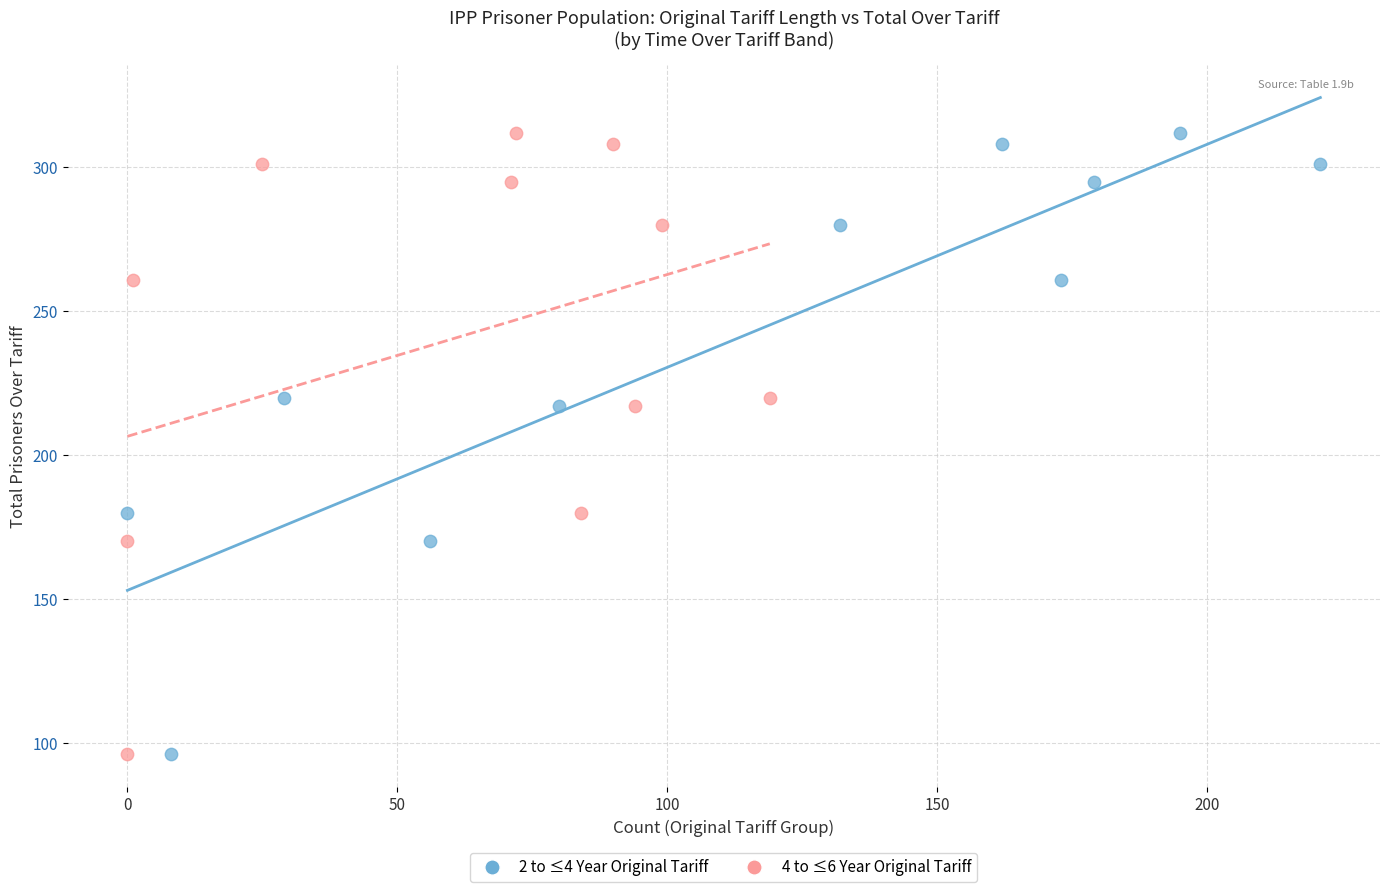

What are all the series names shown in the legend?

2 to ≤4 Year Original Tariff, 4 to ≤6 Year Original Tariff